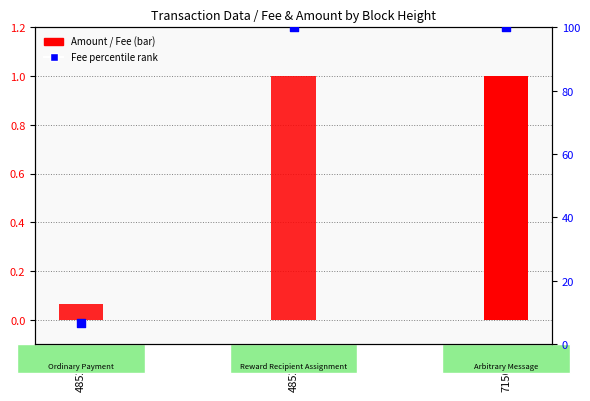

What are all the series names shown in the legend?

Amount, Fee, Fee percentile